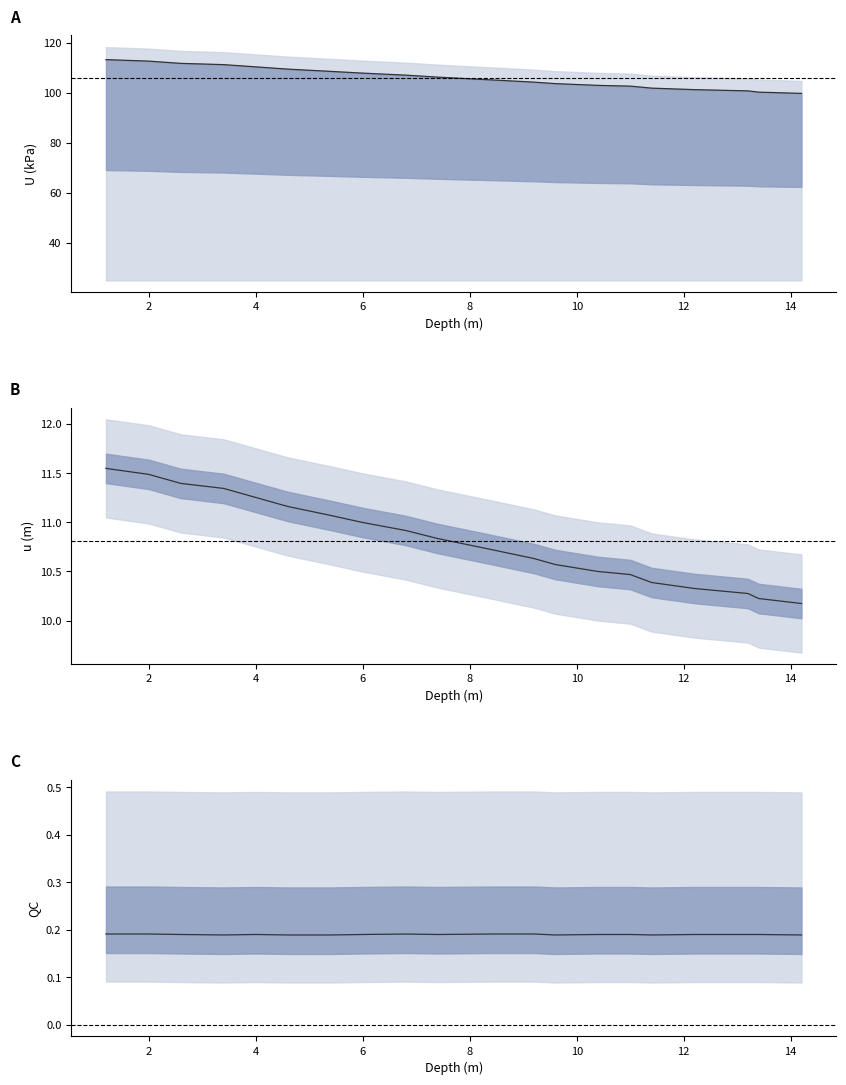

Which series has the largest total across all categories?

U (kPa)